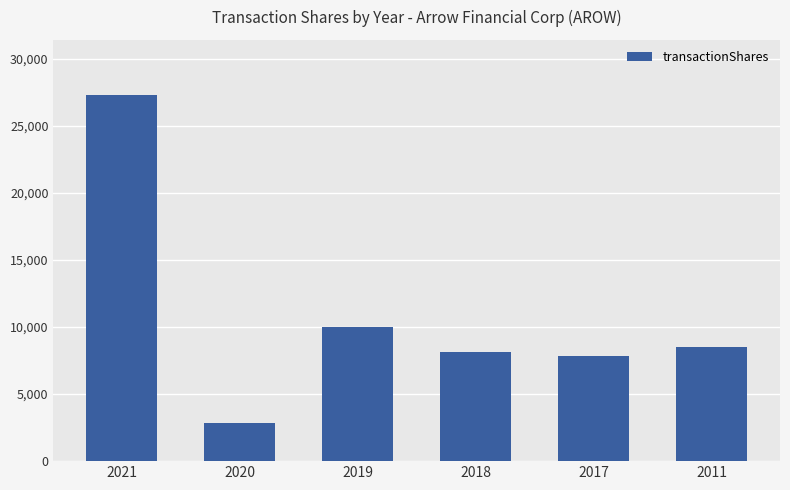

What is the sum of all values?

64677